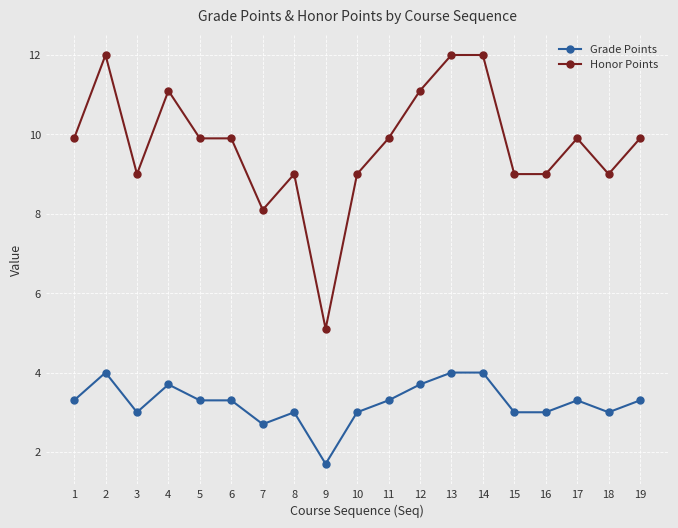

Reading left to right, what are all the values shown in this chart?

Grade Points: 3.3	4.0	3.0	3.7	3.3	3.3	2.7	3.0	1.7	3.0	3.3	3.7	4.0	4.0	3.0	3.0	3.3	3.0	3.3
Honor Points: 9.9	12.0	9.0	11.1	9.9	9.9	8.1	9.0	5.1	9.0	9.9	11.1	12.0	12.0	9.0	9.0	9.9	9.0	9.9